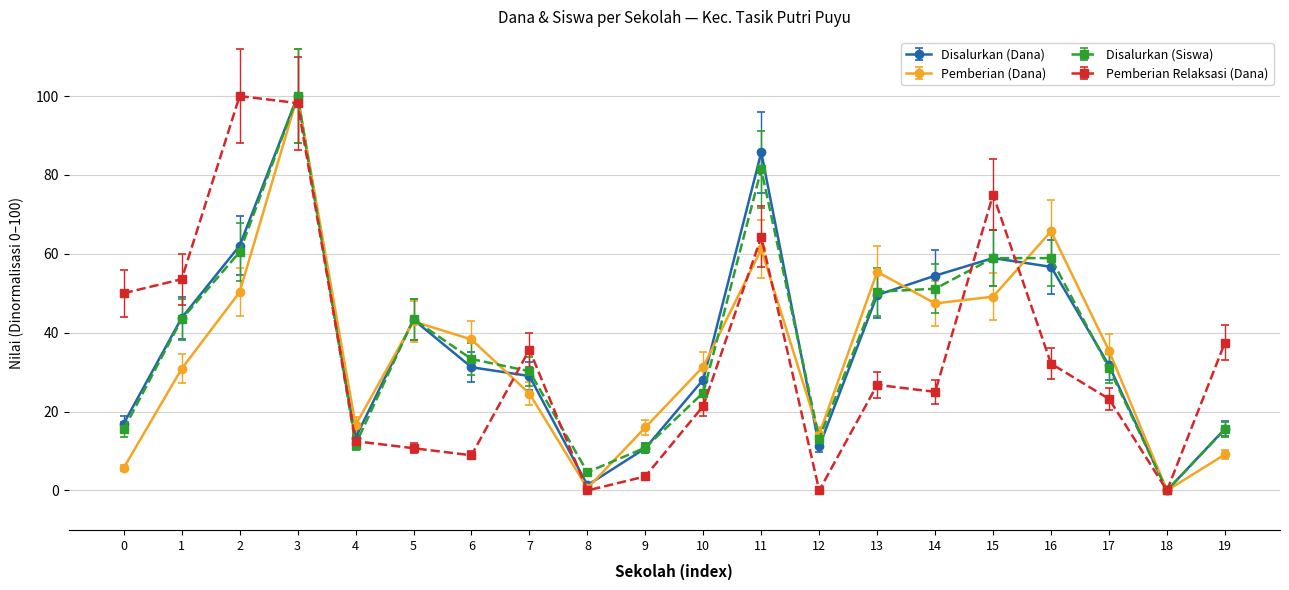

True or false: Pemberian Relaksasi (Dana) has more than 1 interior local peaks.

True